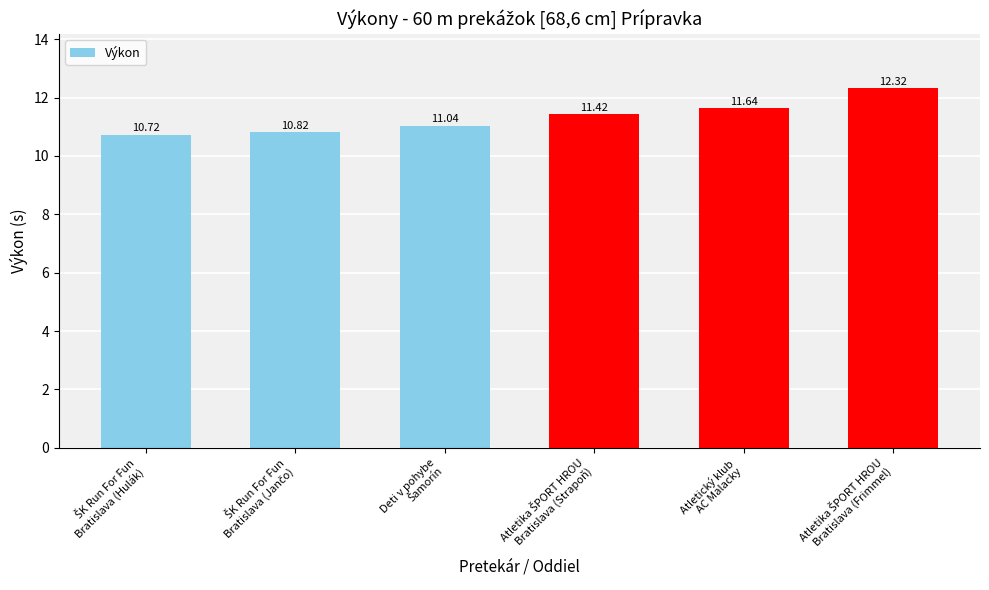

What is the difference between the maximum and minimum values?

1.6